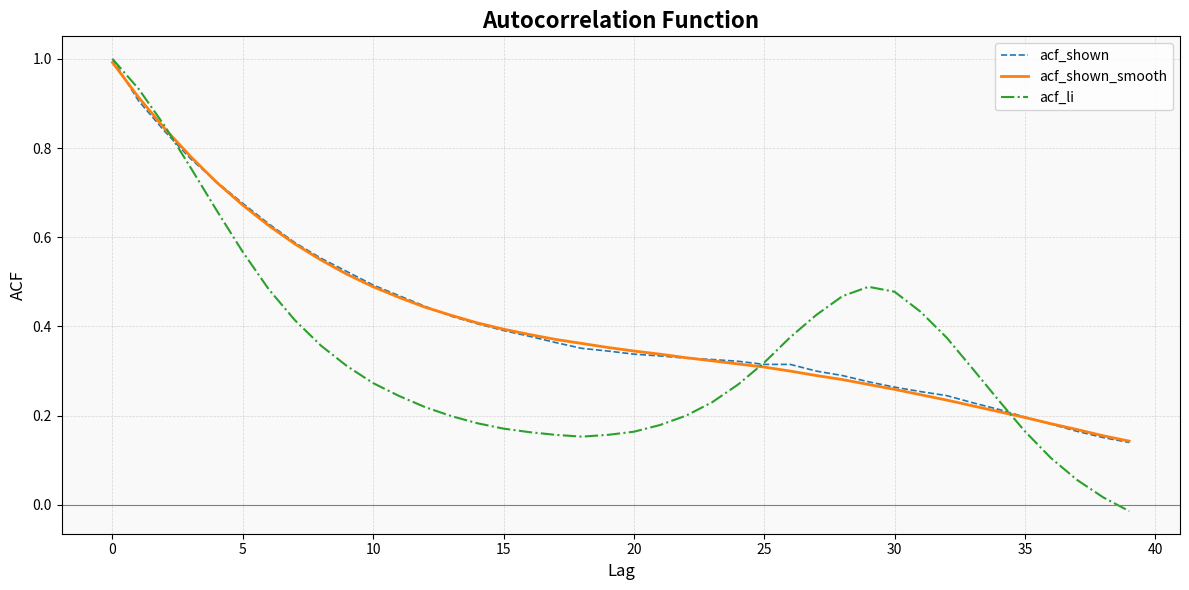

At how many categories does at least one series exceed 0?

40